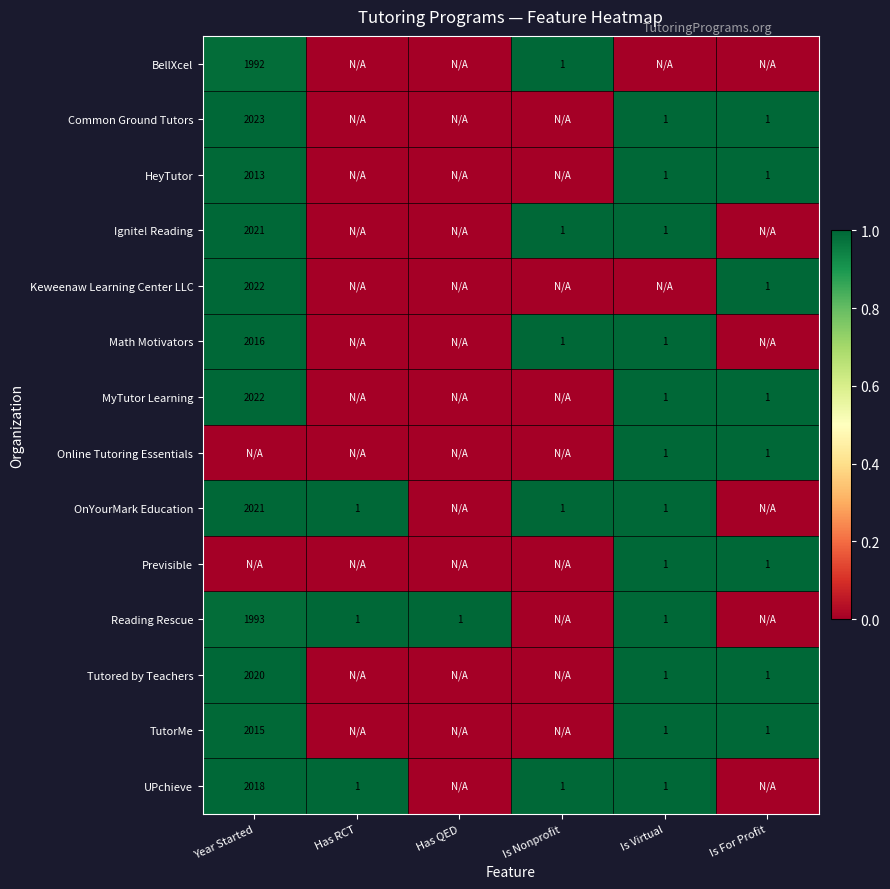

True or false: Reading Rescue has a value of 1 at Has RCT.

True